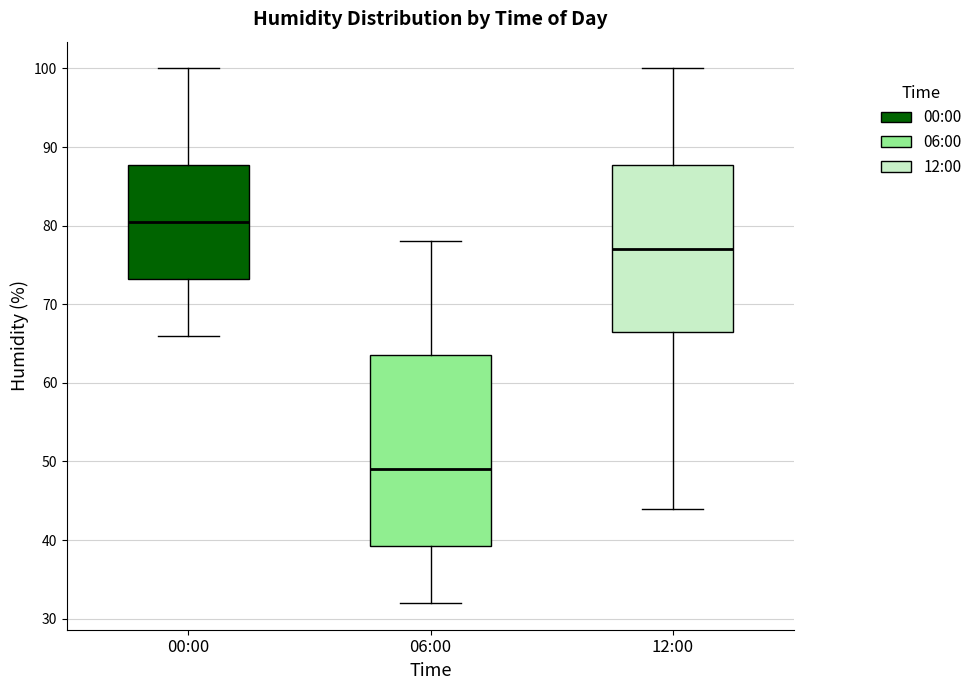

Which box is the tallest, from its lower edge to its upper edge?

06:00